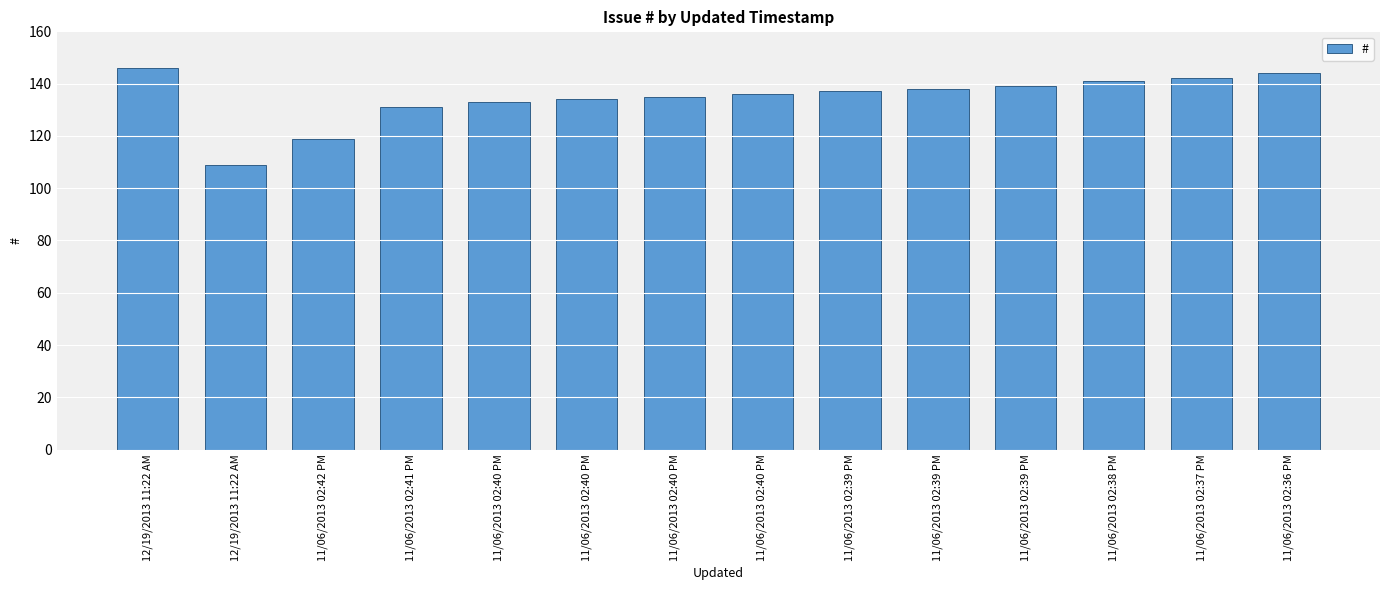

Does the chart contain any negative values?

No